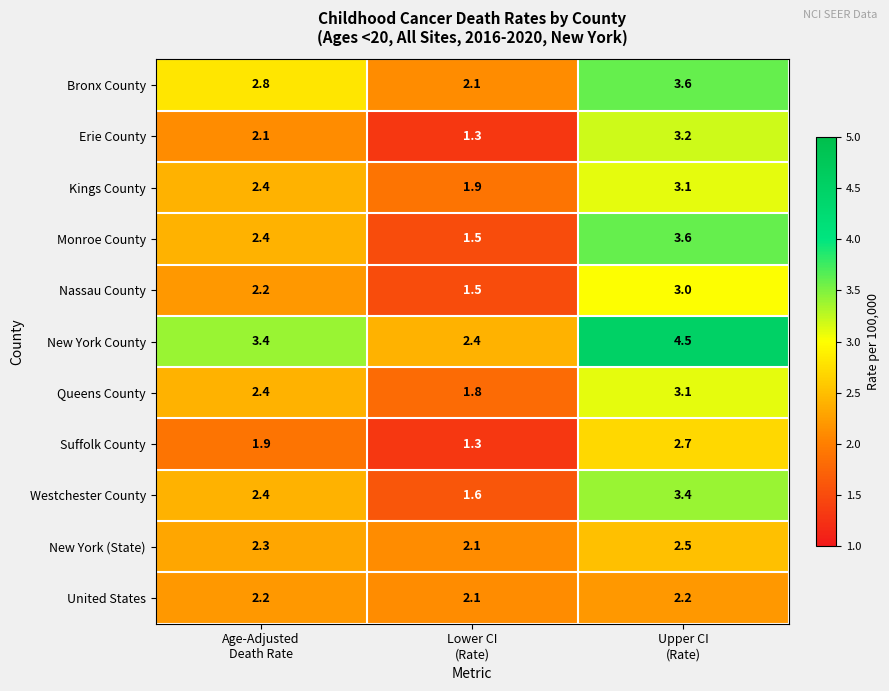

What is the minimum value shown in the chart?

1.3